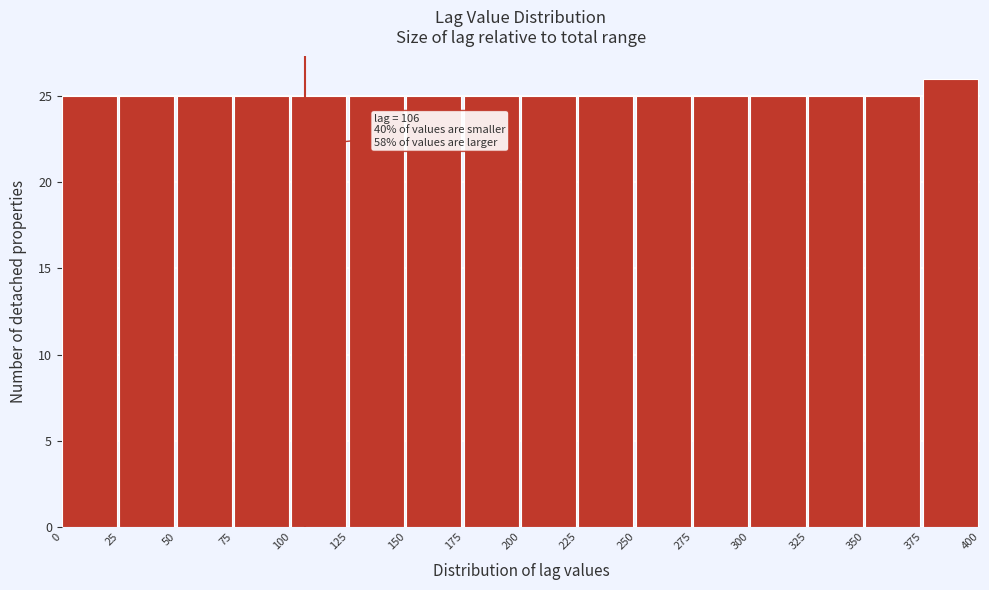

Over which range of the x-axis is the bar tallest?

375 to 400